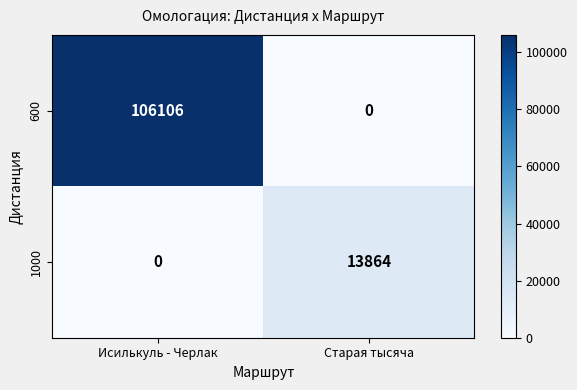

List the series in order of their overall mean, lowest first.

1000, 600